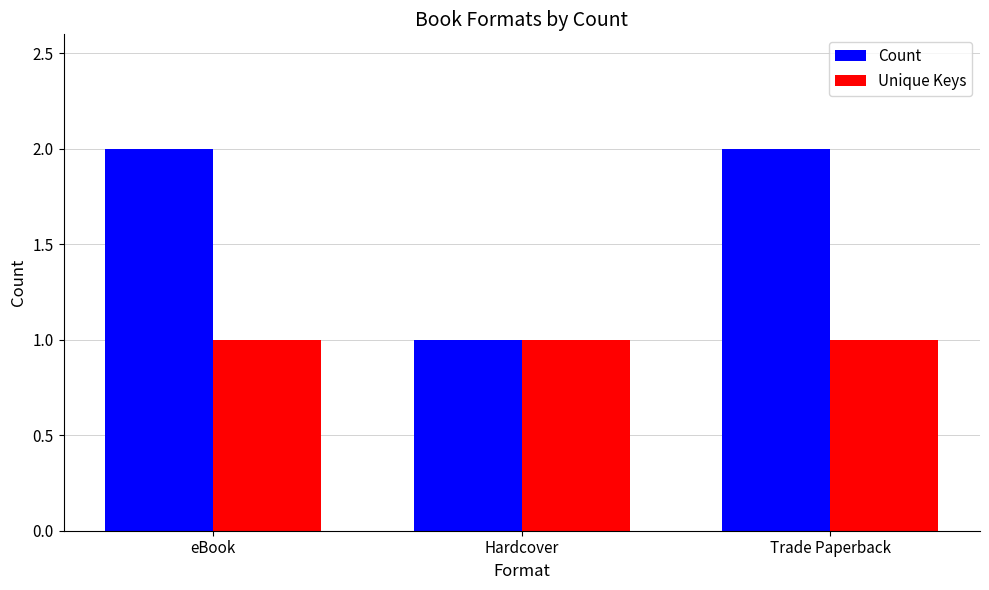

What is the value of the Unique Keys bar at the 2nd from the left?

1